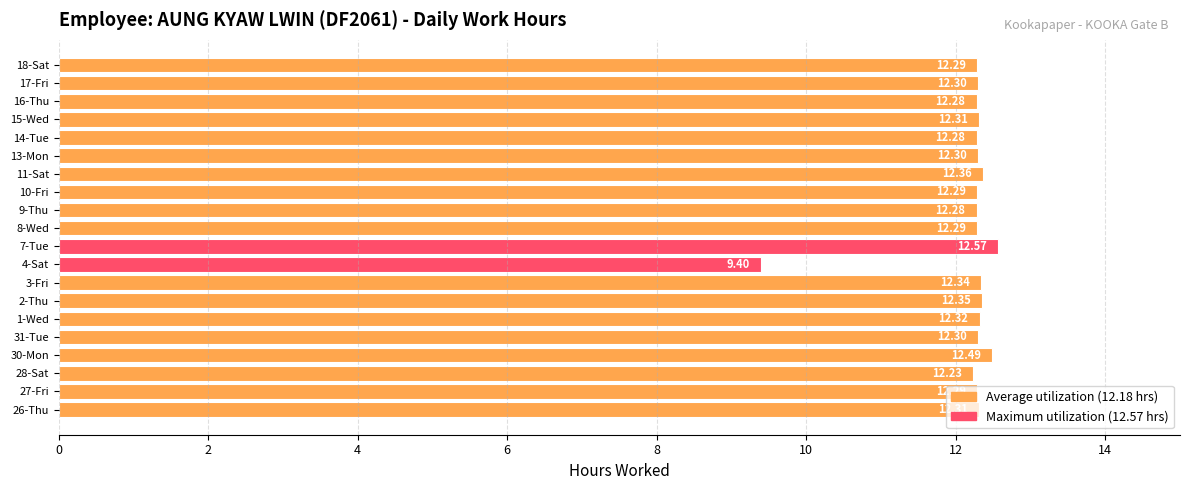

Which category has the lowest value across all series?

4-Sat